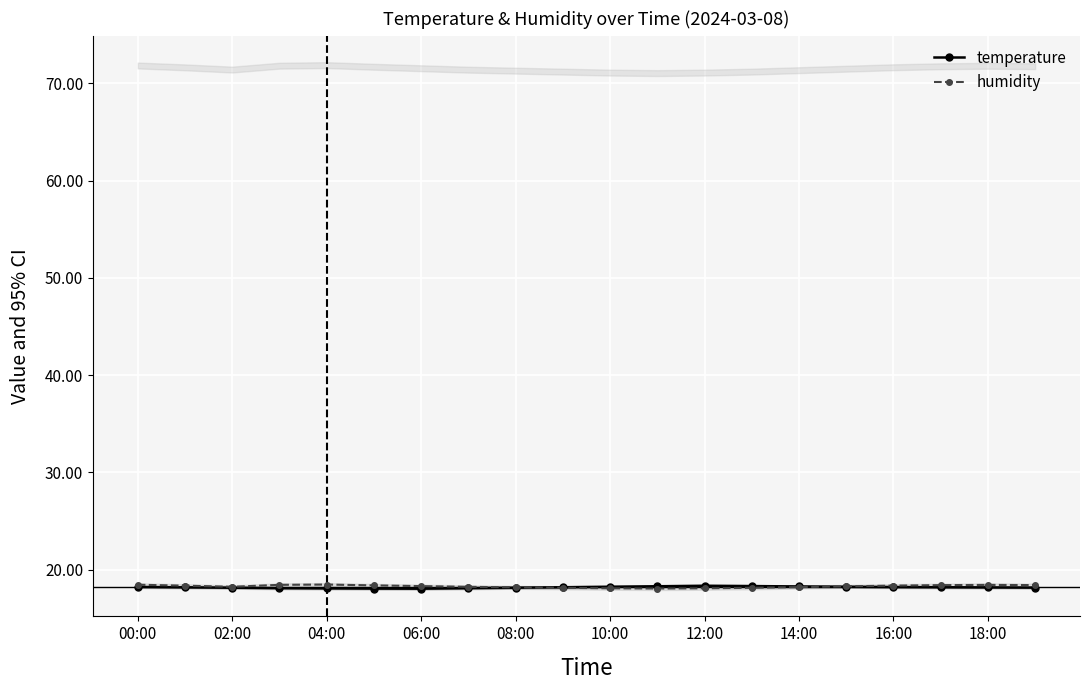

True or false: humidity has more than 1 points higher than both neighbors.

True